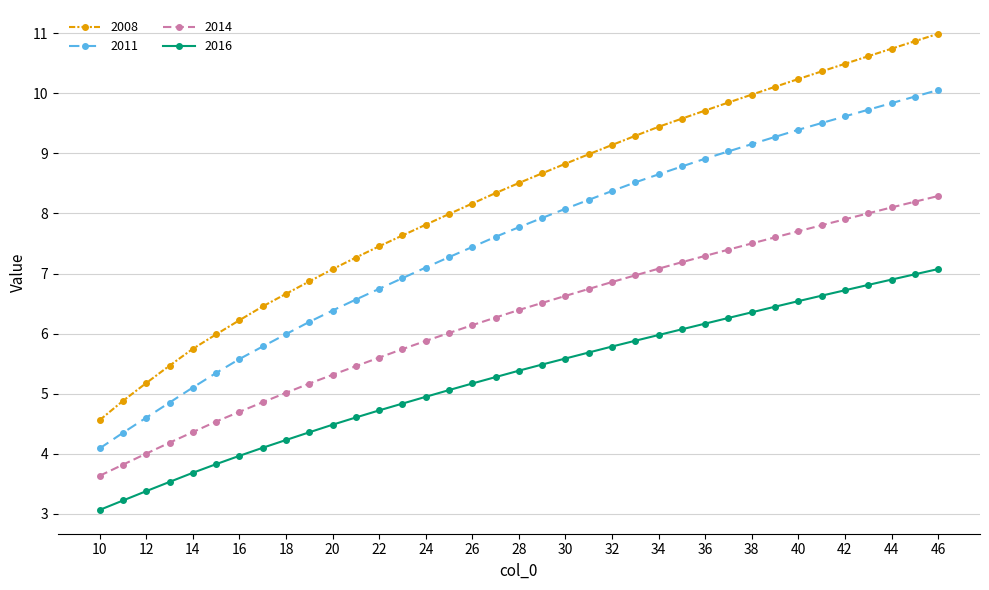

List the series in order of their overall mean, lowest first.

2016, 2014, 2011, 2008